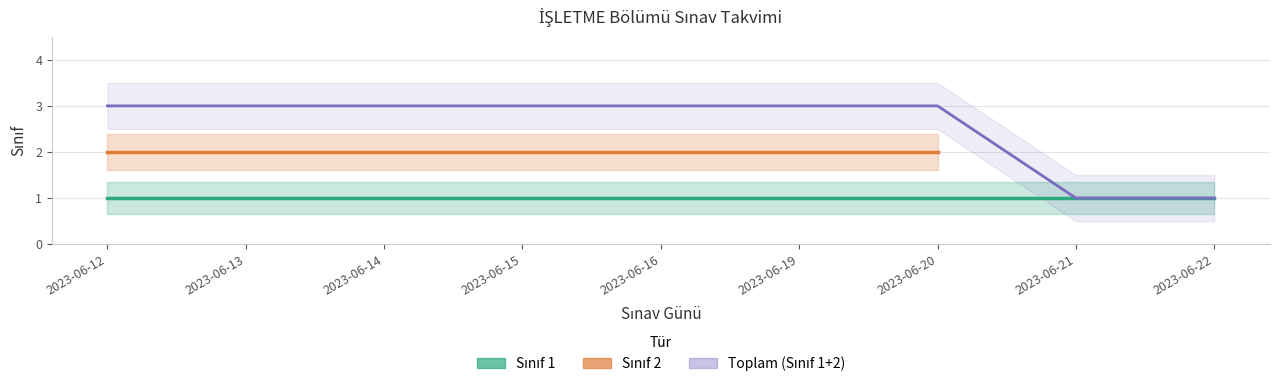

Is it true that the value at 2023-06-13 is 1?

False